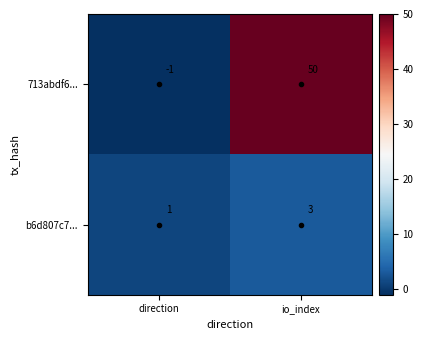

Is it true that b6d807c7... equals 2 at direction?

False